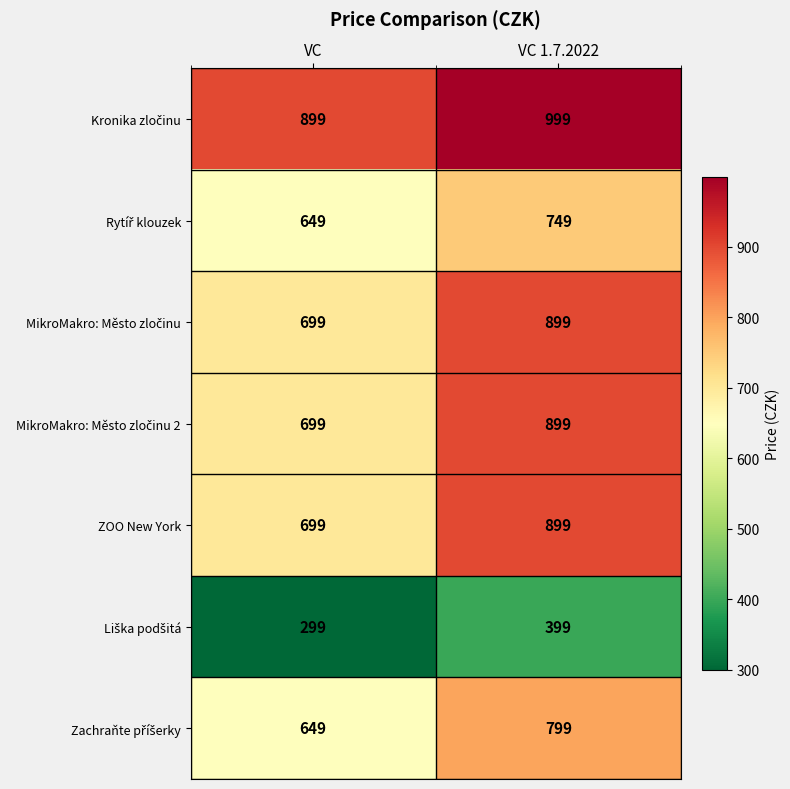

What is the total value across all series at VC 1.7.2022?

5643